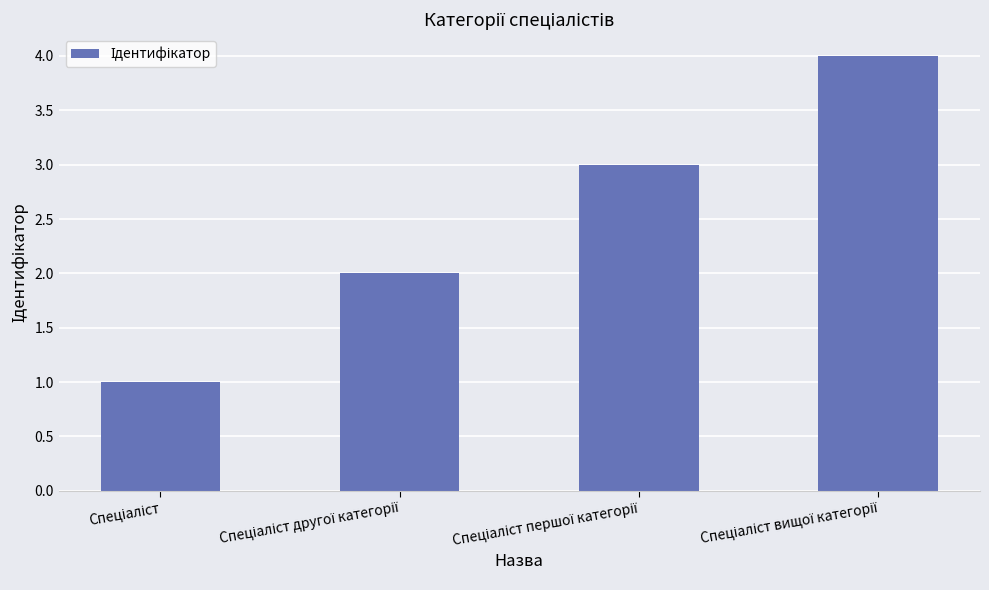

What is the greatest value displayed?

4